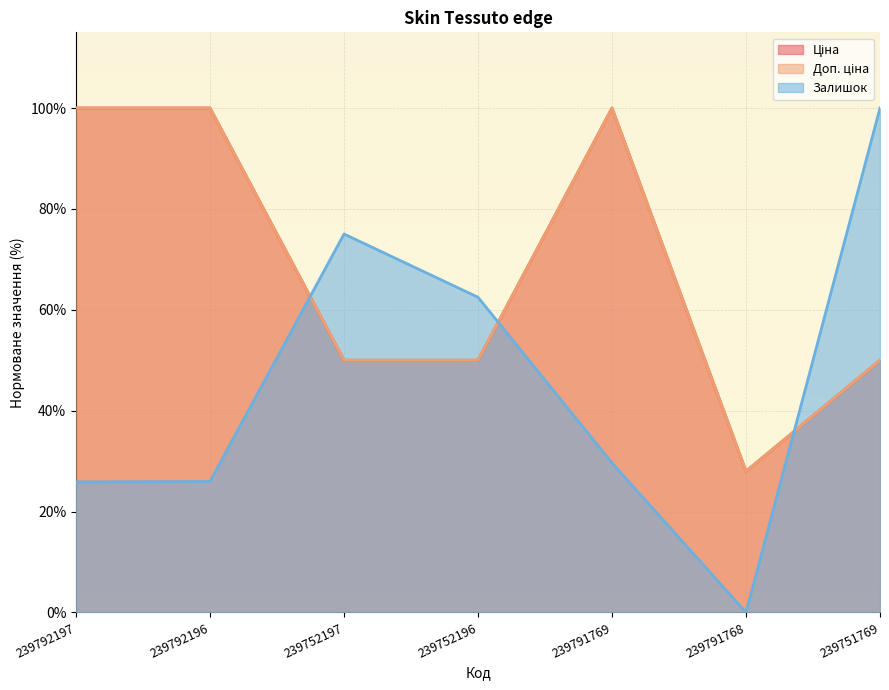

True or false: Доп. ціна and Ціна intersect in this chart.

False